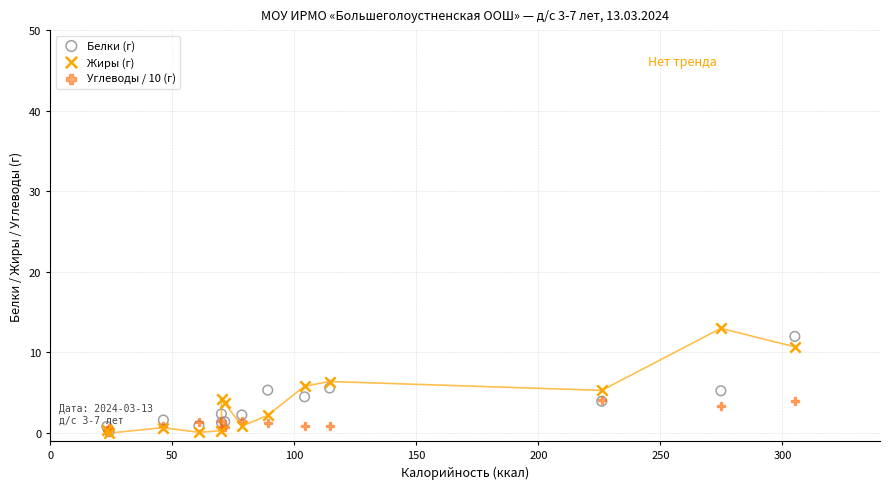

Which series contains the highest Y value?

Жиры (г)